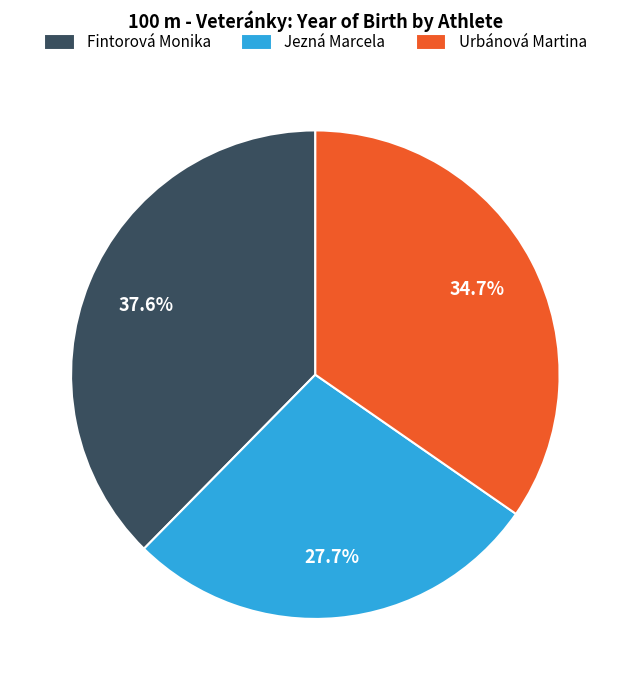

Rank the categories by value from lowest to highest.

Jezná Marcela, Urbánová Martina, Fintorová Monika